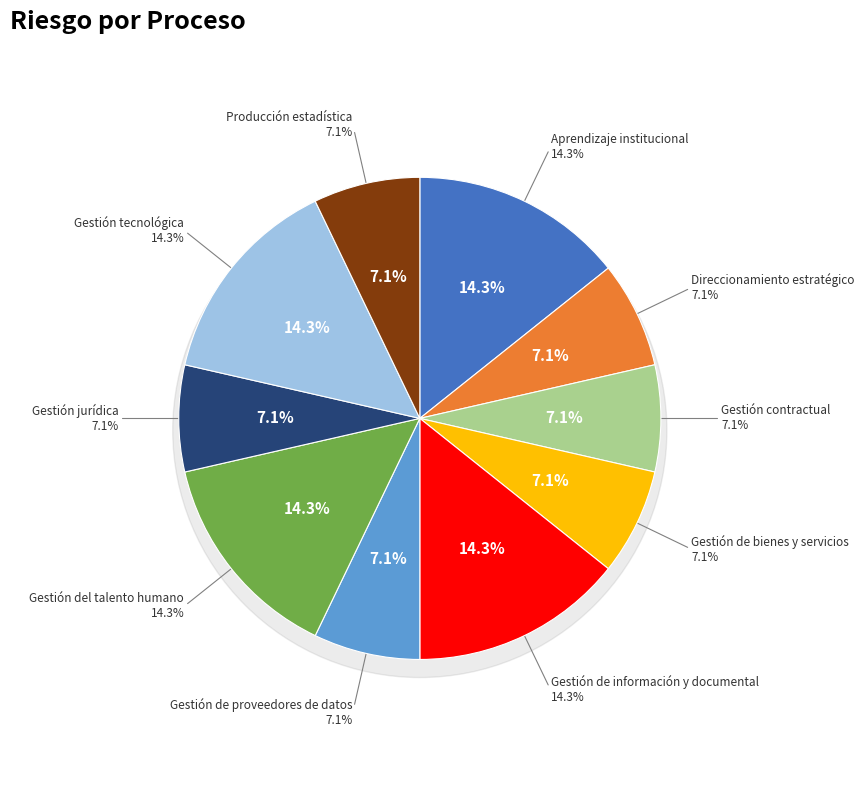

To the nearest percent, what is the difference between the largest and smallest slice percentages?

7%